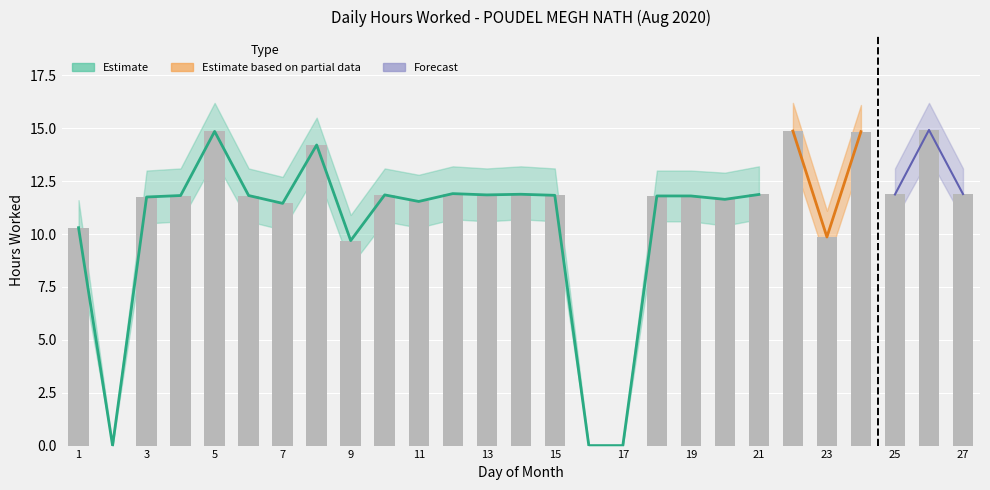

Is it true that Upper Bound equals 13.1 at 4?

True